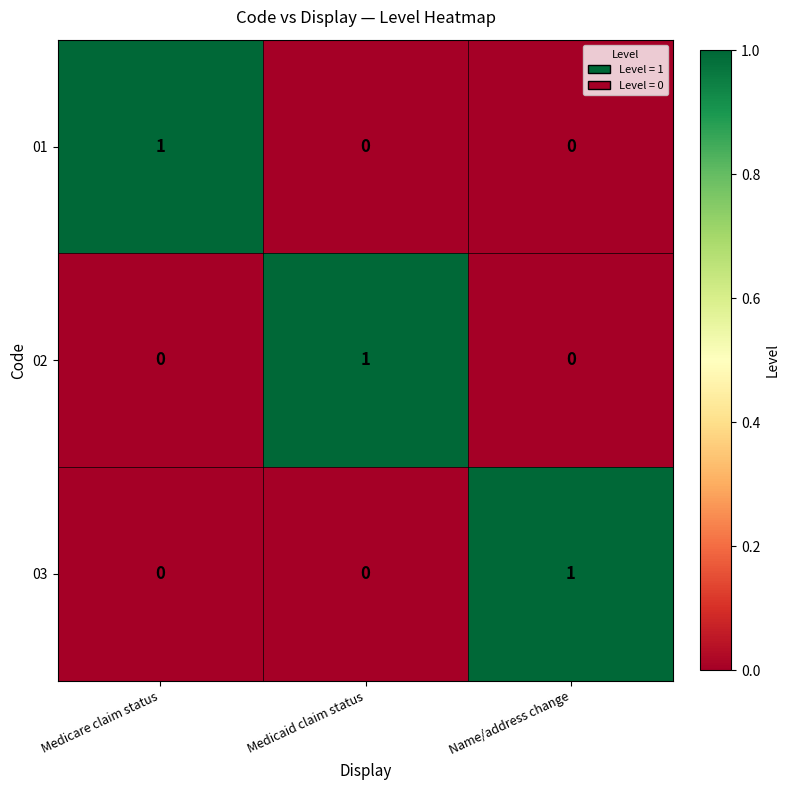

True or false: 03 has a value of 0 at Medicaid claim status.

True